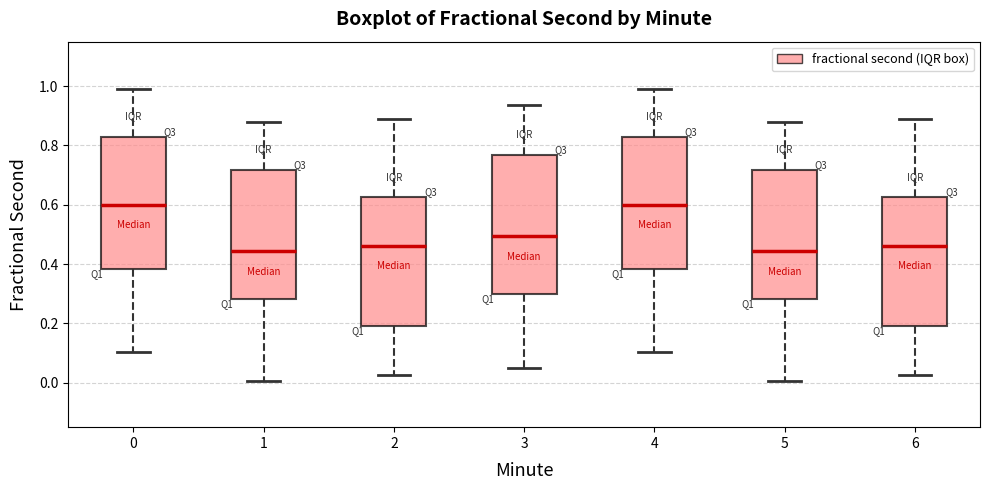

Where does the median line of the box at x = 6 sit on the y-axis? The values are not printed on the chart, so give them approximately, as read against the axis.

0.46